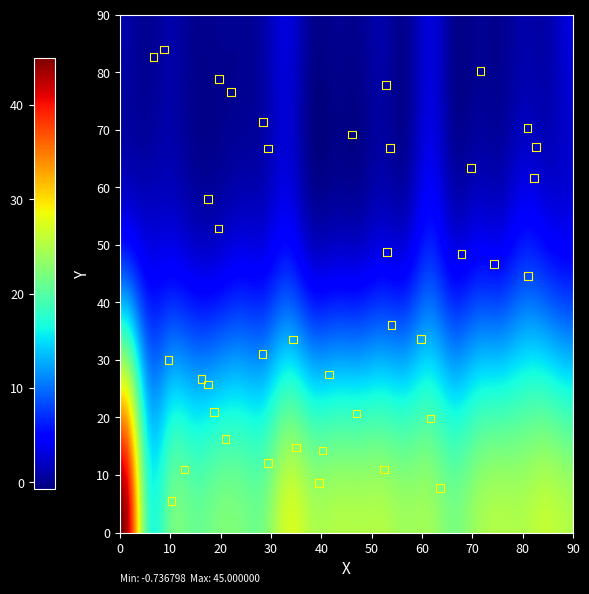

What is the range of X values (max minus min)?

75.9